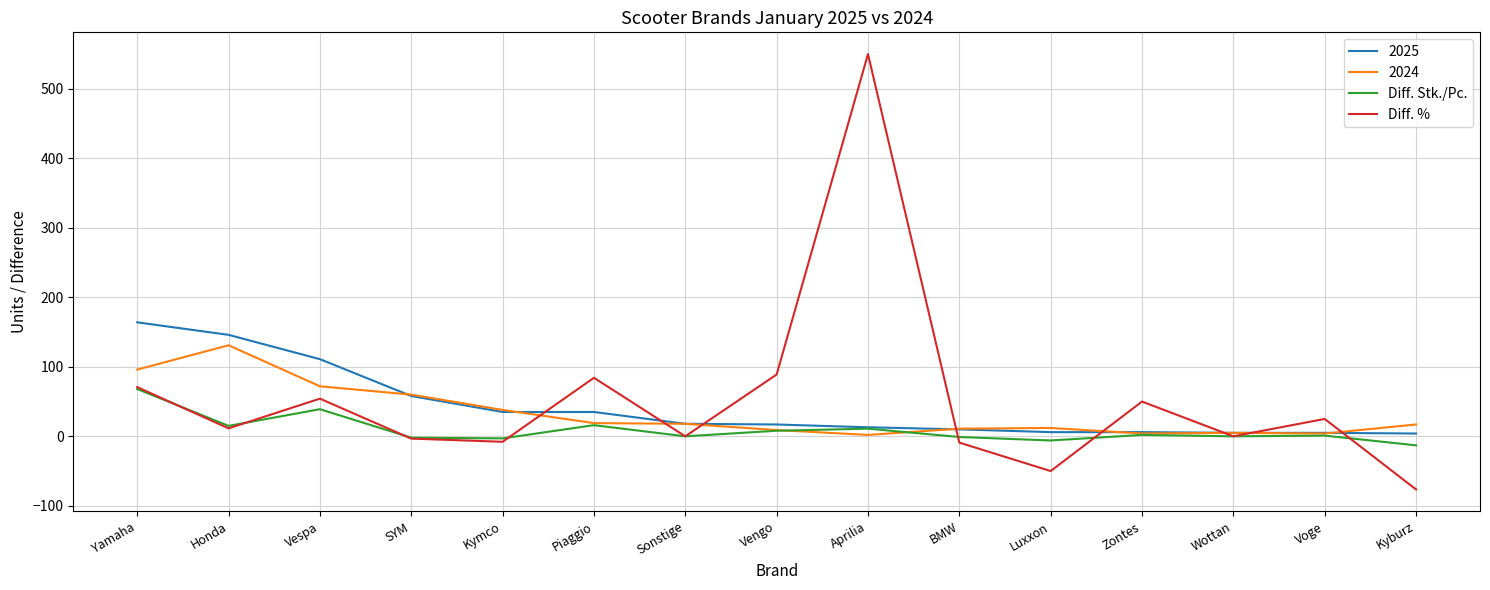

What is the average value of the Diff. % series?

52.5